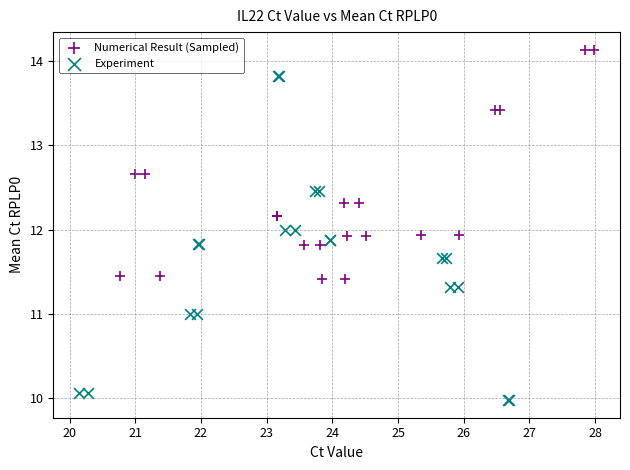

Which series contains the highest Y value?

Numerical Result (Sampled)